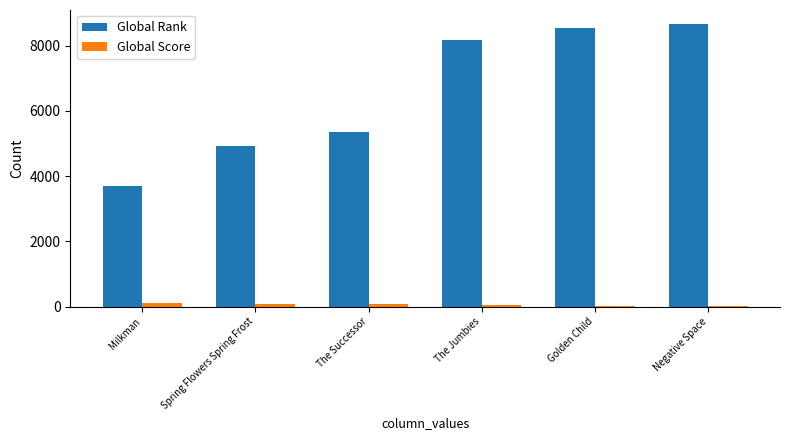

What is the value of the Global Score bar at the 3rd from the left?

77